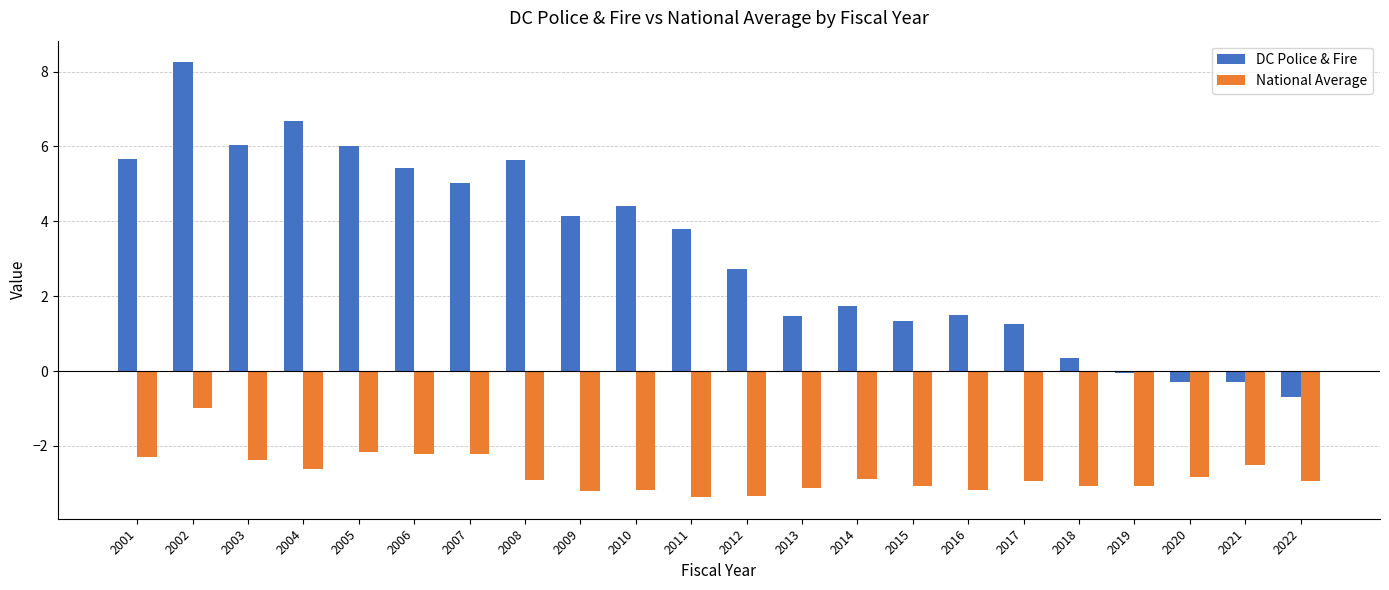

At which label does DC Police & Fire first exceed 3?

2001